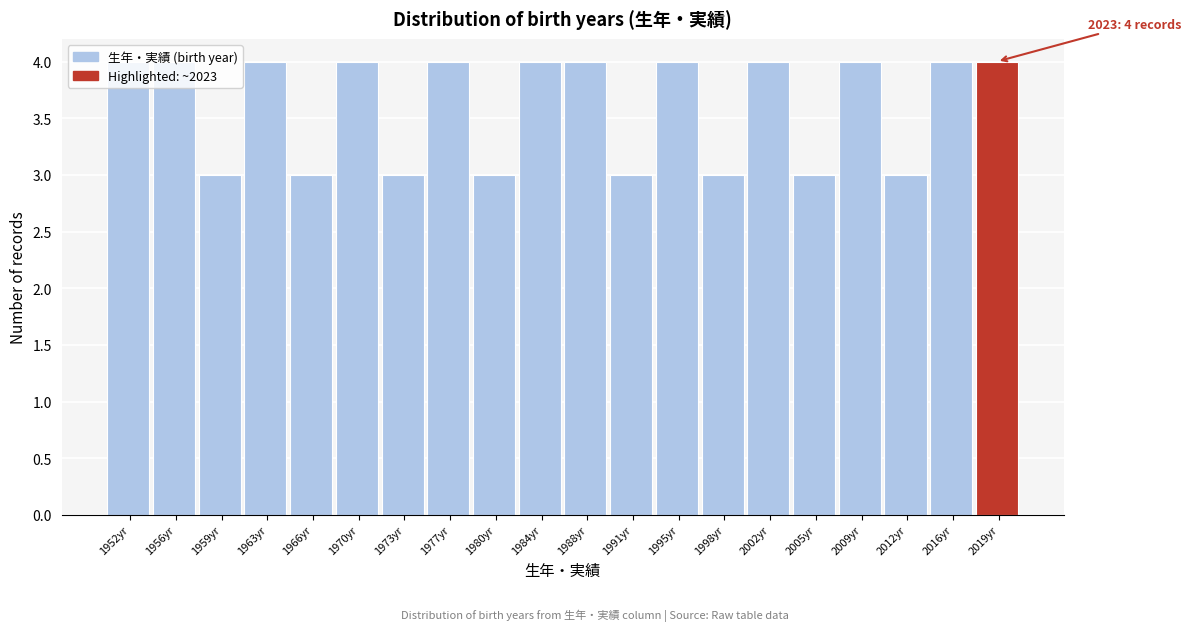

What is the greatest value displayed?

4